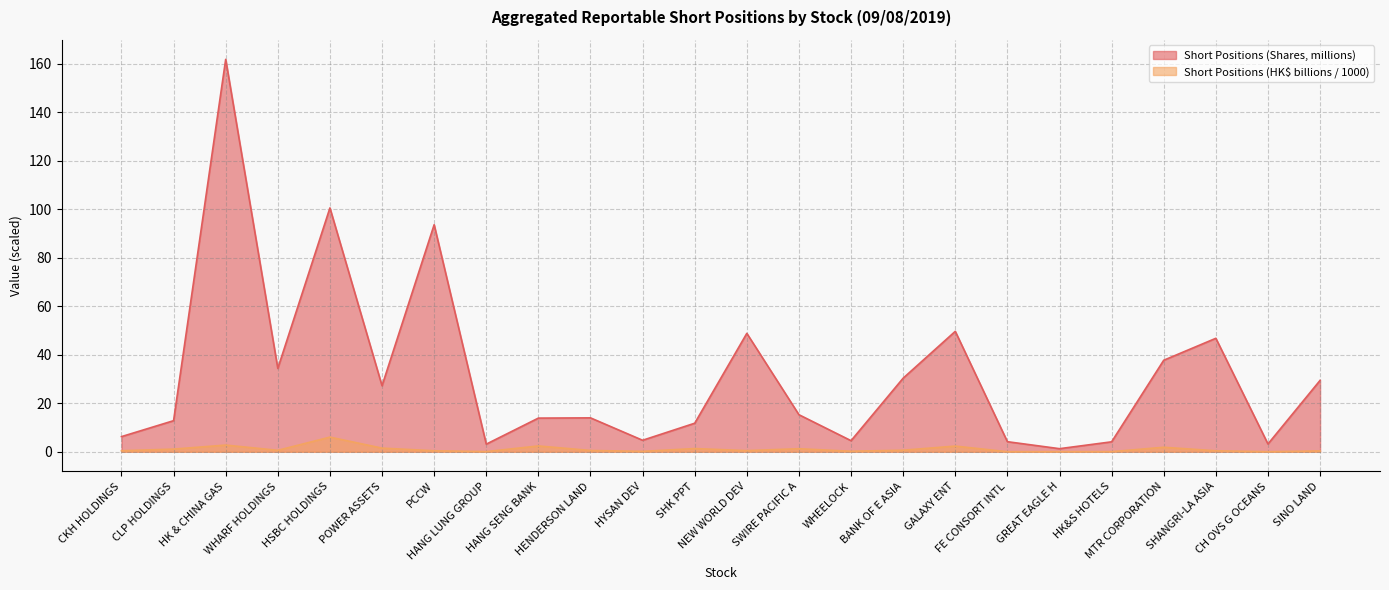

Which series has the largest range (max minus min)?

Short Positions (Shares, millions)